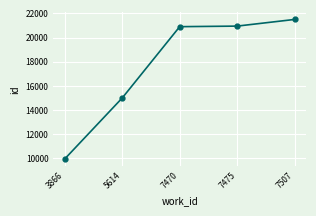

Where is the data nearest to the value 15731?

5614